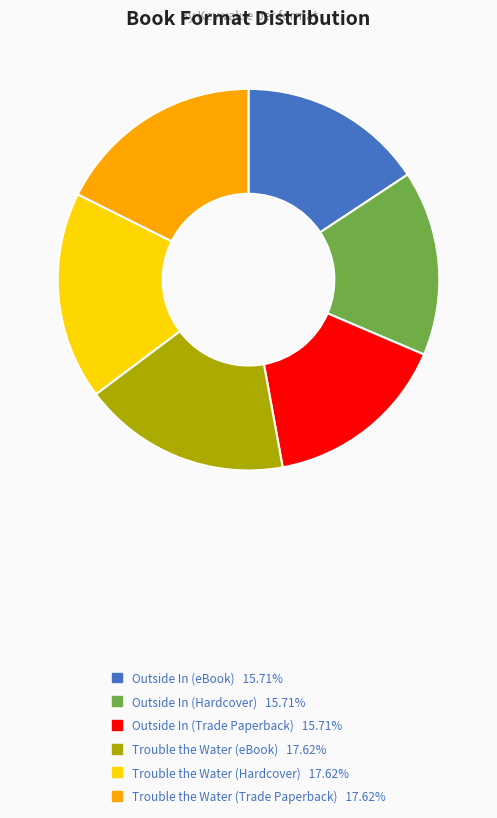

How many slices are in this pie chart?

6